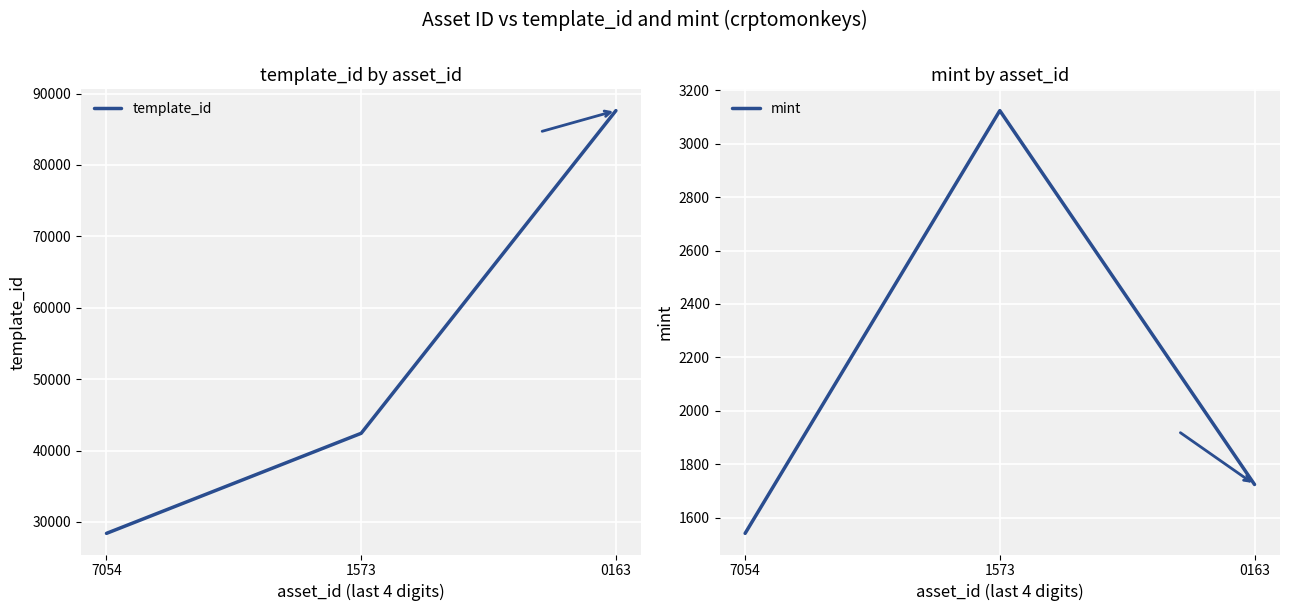

Between 7054 and 1573, which series saw the biggest shift?

template_id